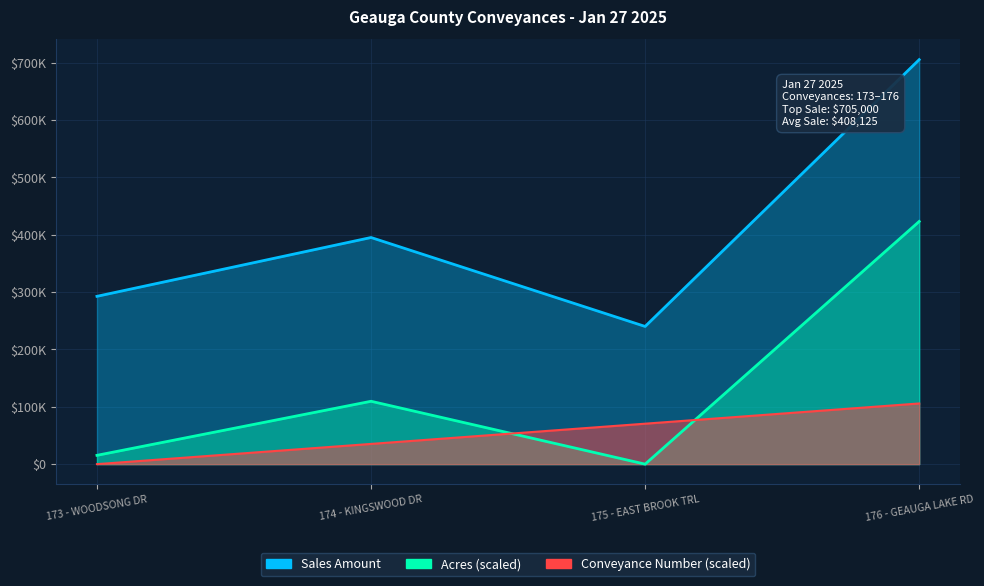

What are all the series names shown in the legend?

Sales Amount, Acres, Conveyance Number